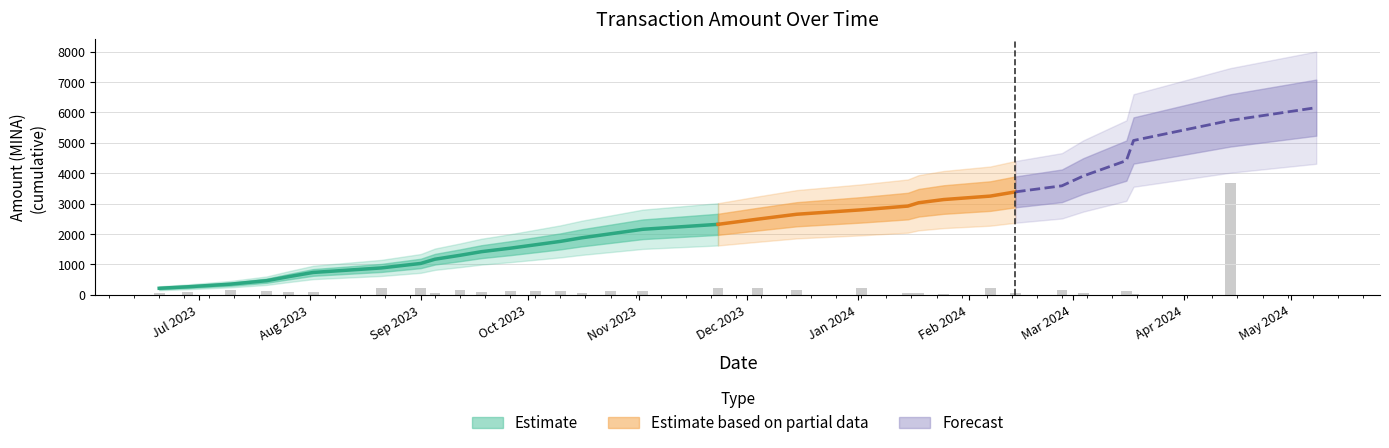

The chart shows a value of 82.1 at 2024-01-02. True or false?

False